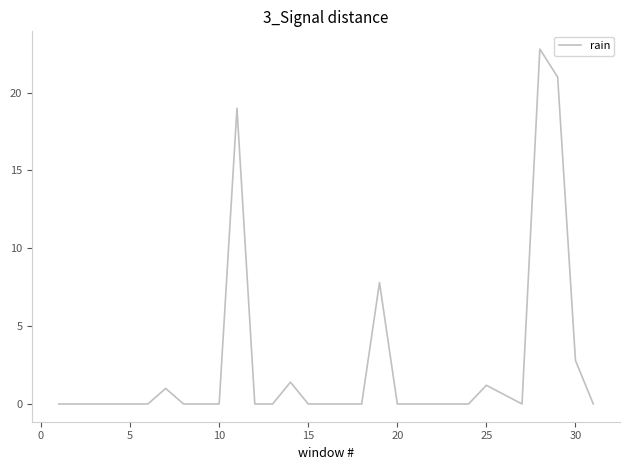

Reading left to right, transcribe all the data shown in this chart.

0.0	0.0	0.0	0.0	0.0	0.0	1.0	0.0	0.0	0.0	19.0	0.0	0.0	1.4	0.0	0.0	0.0	0.0	7.8	0.0	0.0	0.0	0.0	0.0	1.2	0.6	0.0	22.8	21.0	2.8	0.0